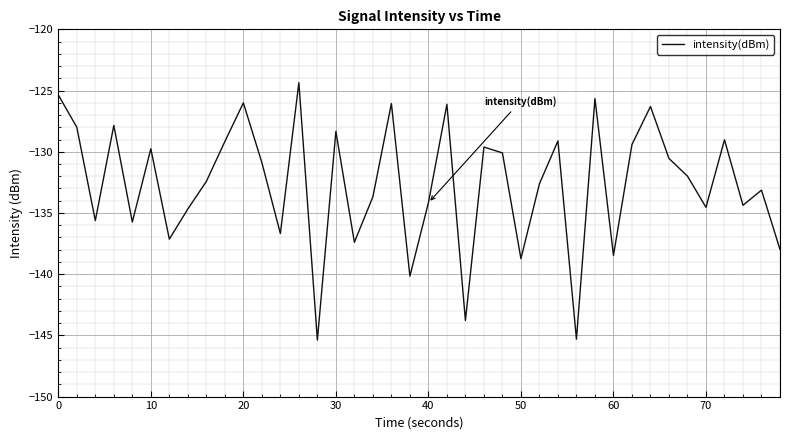

What is the greatest value displayed?

-124.4